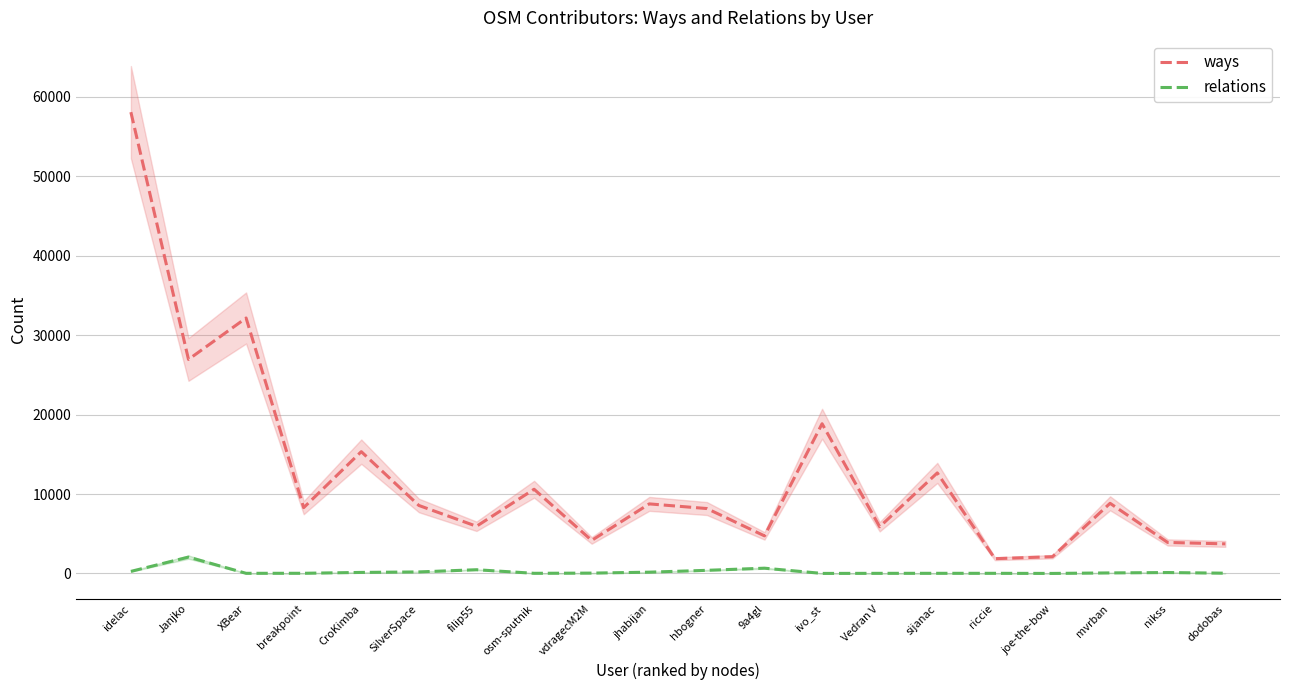

Reading left to right, list all the values displayed in this chart.

ways: idelac=58063	Janjko=26939	XBear=32155	breakpoint=8283	CroKimba=15331	SilverSpace=8558	filip55=5939	osm-sputnik=10599	vdragecM2M=4160	jhabijan=8757	hbogner=8171	9a4gl=4732	ivo_st=18846	Vedran V=5879	sijanac=12656	riccie=1860	joe-the-bow=2110	mvrban=8830	nikss=3903	dodobas=3724
relations: idelac=260	Janjko=2060	XBear=19	breakpoint=23	CroKimba=131	SilverSpace=193	filip55=470	osm-sputnik=20	vdragecM2M=44	jhabijan=162	hbogner=395	9a4gl=664	ivo_st=5	Vedran V=16	sijanac=19	riccie=19	joe-the-bow=4	mvrban=69	nikss=115	dodobas=34